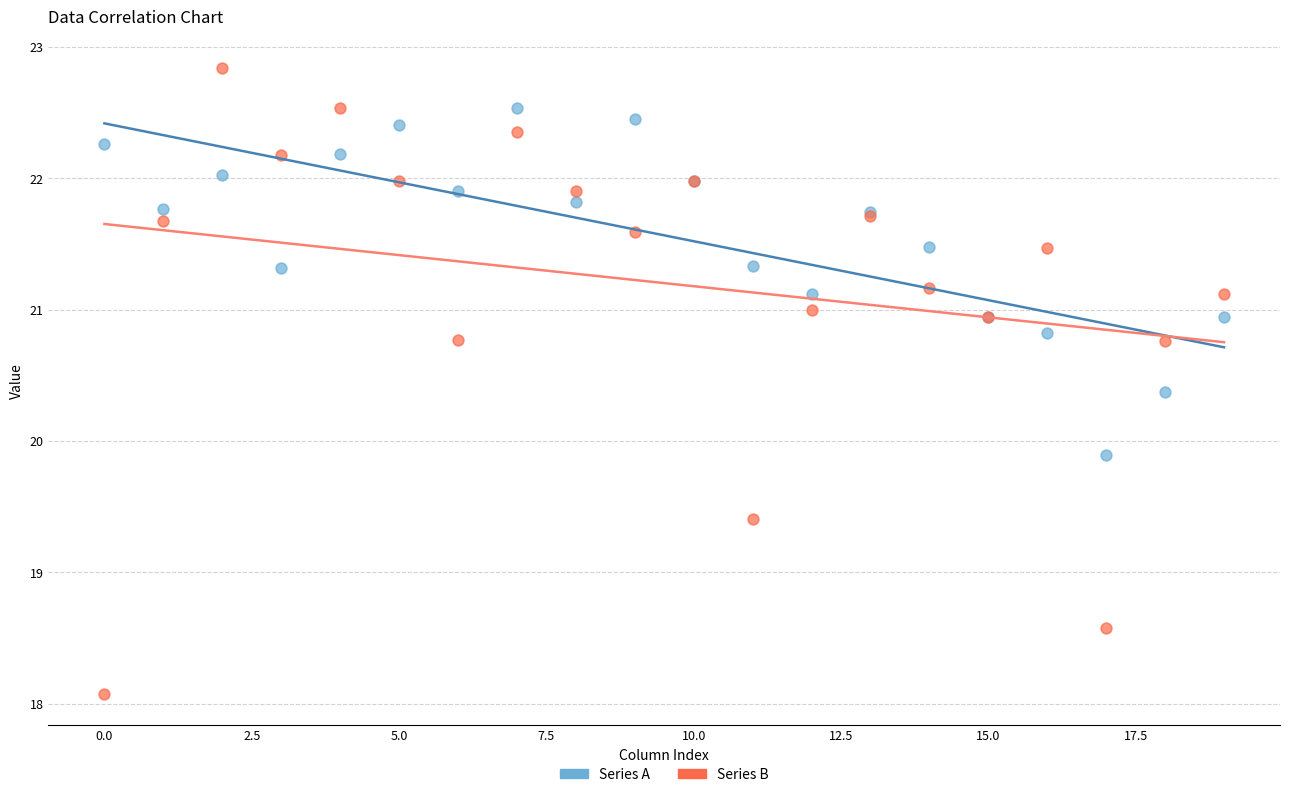

Across all series, what Y value is closest to 20?

19.9